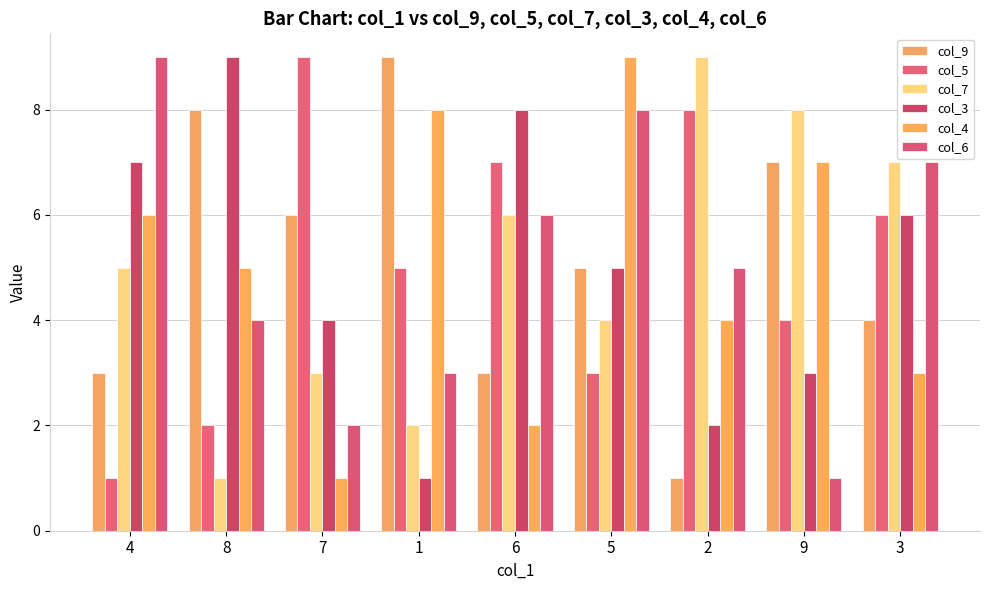

True or false: col_4 has a value of 12 at 9.

False